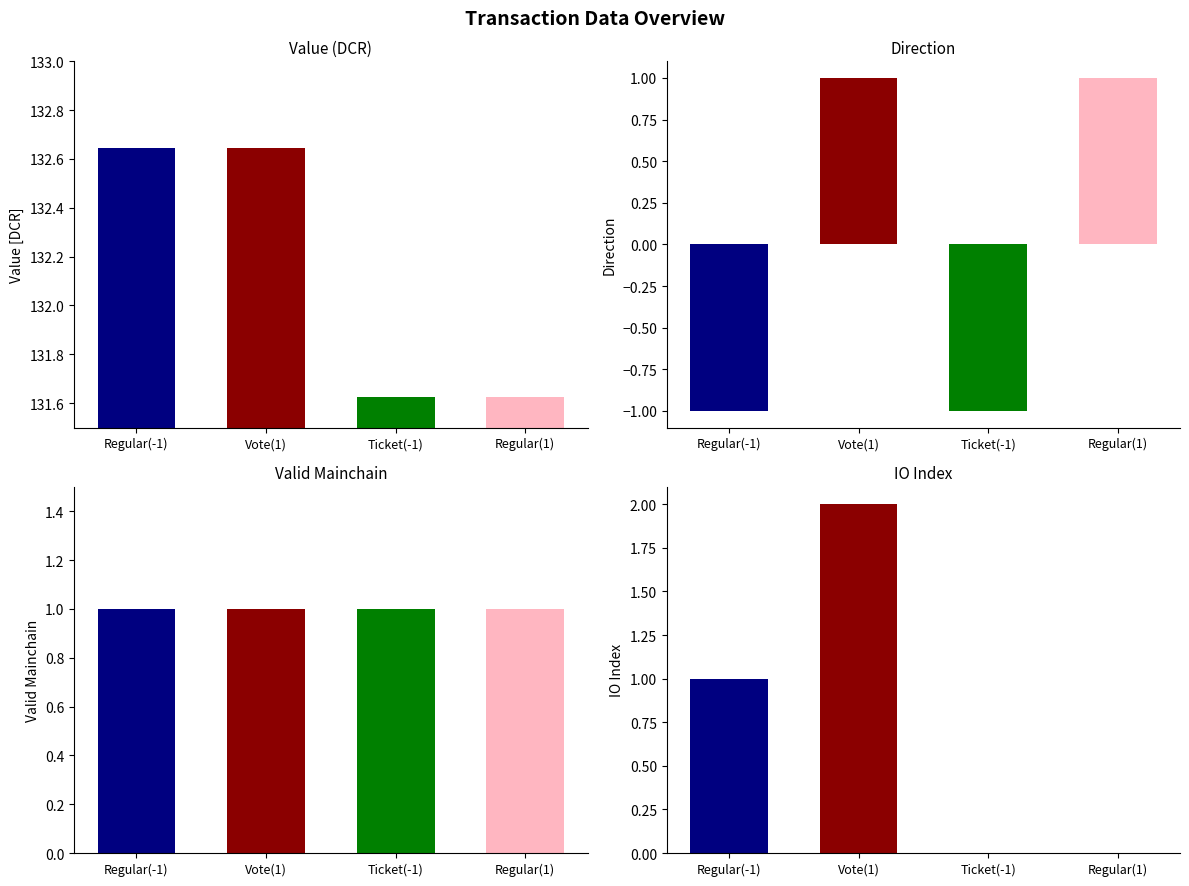

Rank the series by their maximum value, from lowest to highest.

direction, valid_mainchain, io_index, value